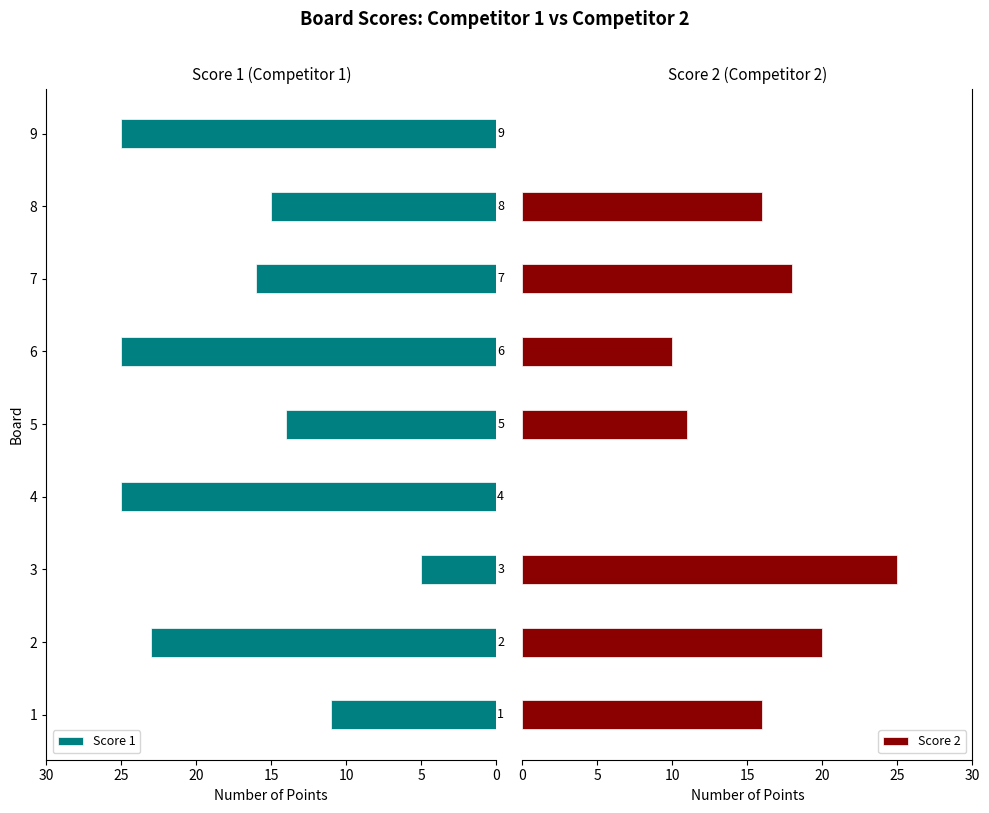

What is the difference between the second highest and second lowest values in the Score 1 series?

14